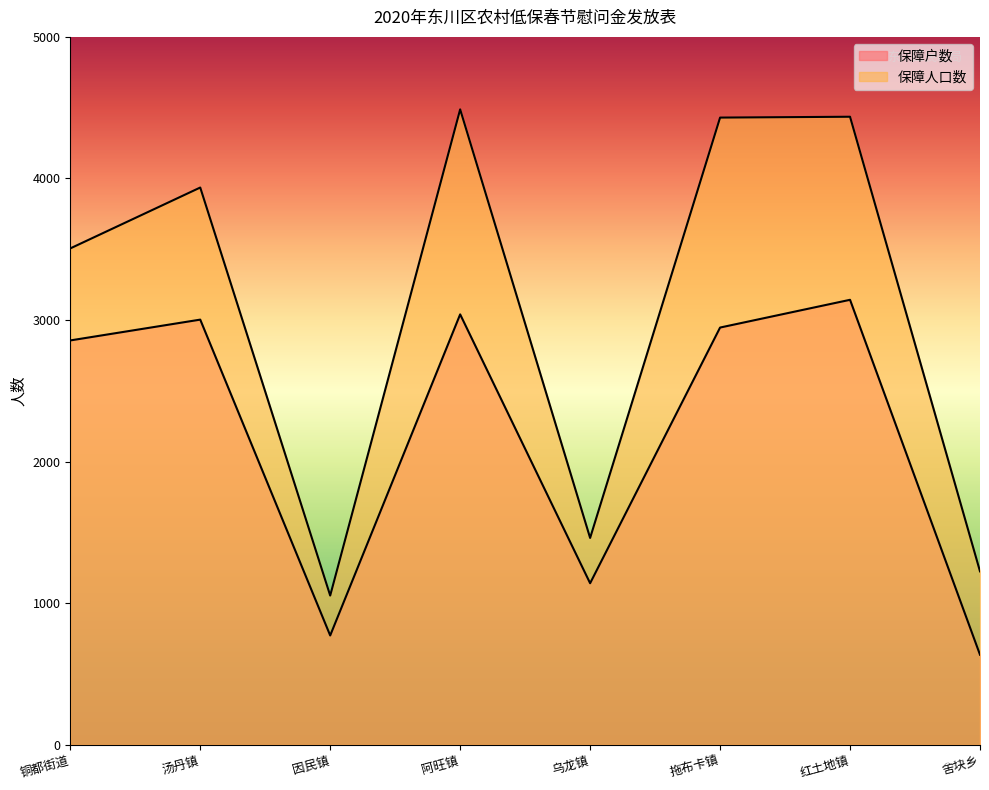

At which category does 保障人口数 reach its first local peak?

汤丹镇